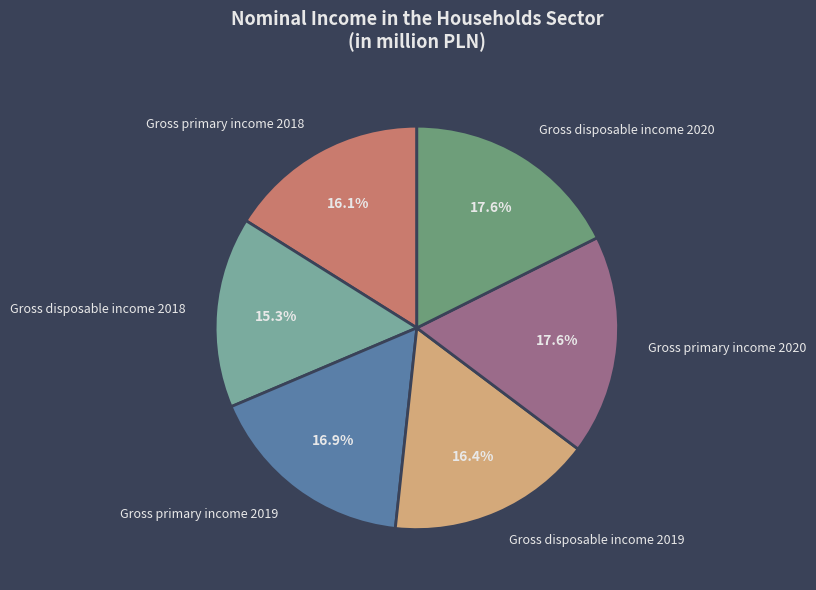

What is the smallest slice in the pie chart?

Gross disposable income 2018